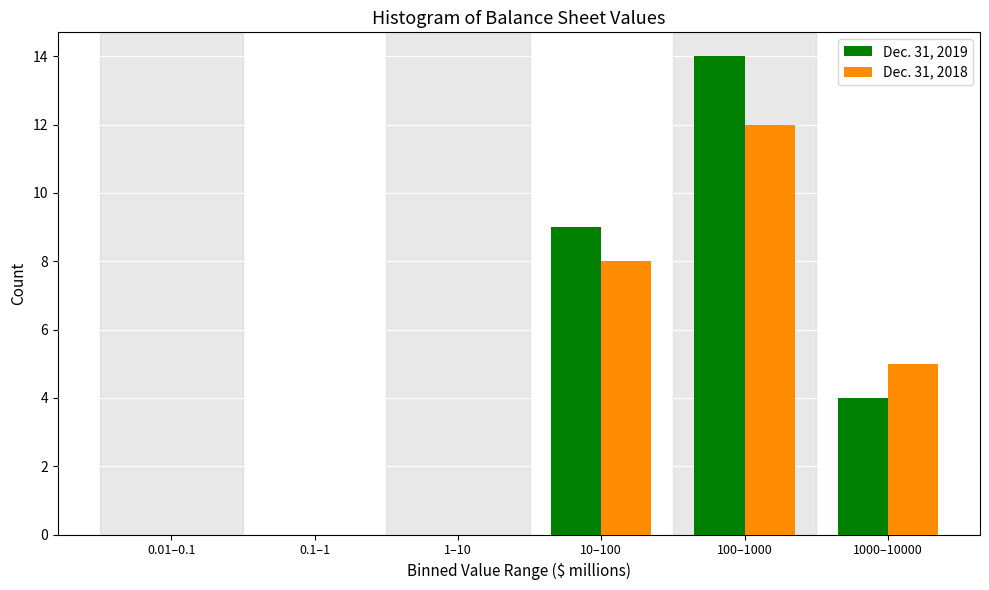

Reading left to right, extract all data points from this chart.

Dec. 31, 2019: 0.01–0.1=0	0.1–1=0	1–10=0	10–100=9	100–1000=14	1000–10000=4
Dec. 31, 2018: 0.01–0.1=0	0.1–1=0	1–10=0	10–100=8	100–1000=12	1000–10000=5